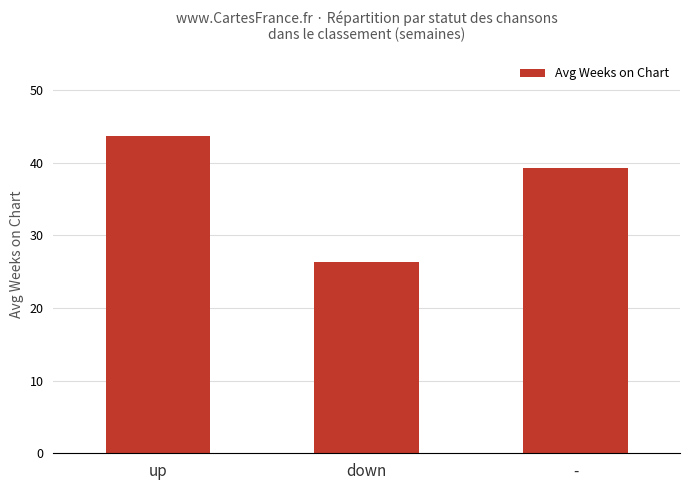

Which has a higher value, - or down?

-